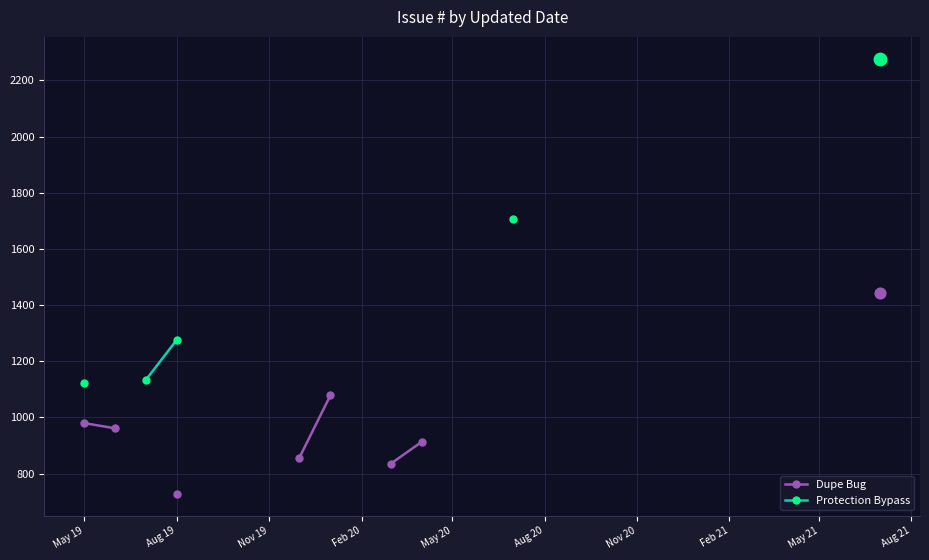

Which series reaches the minimum Y coordinate?

Dupe Bug